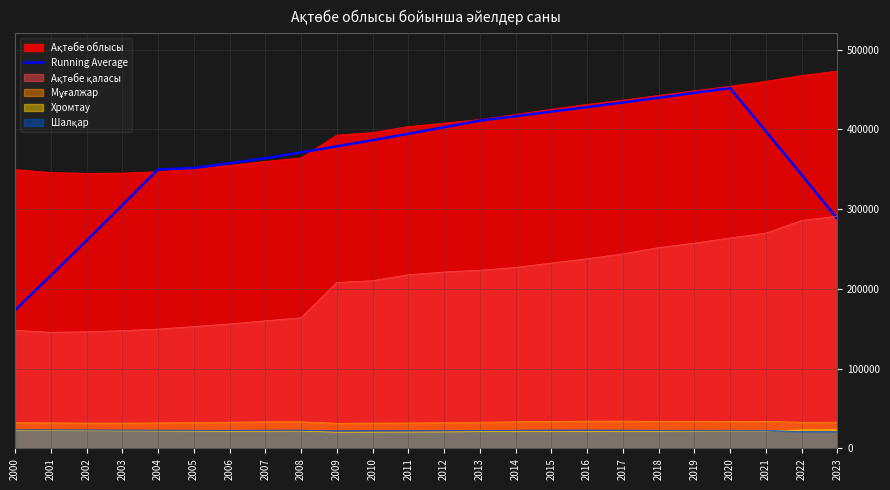

The value at 2008 is 202933.5. True or false?

False